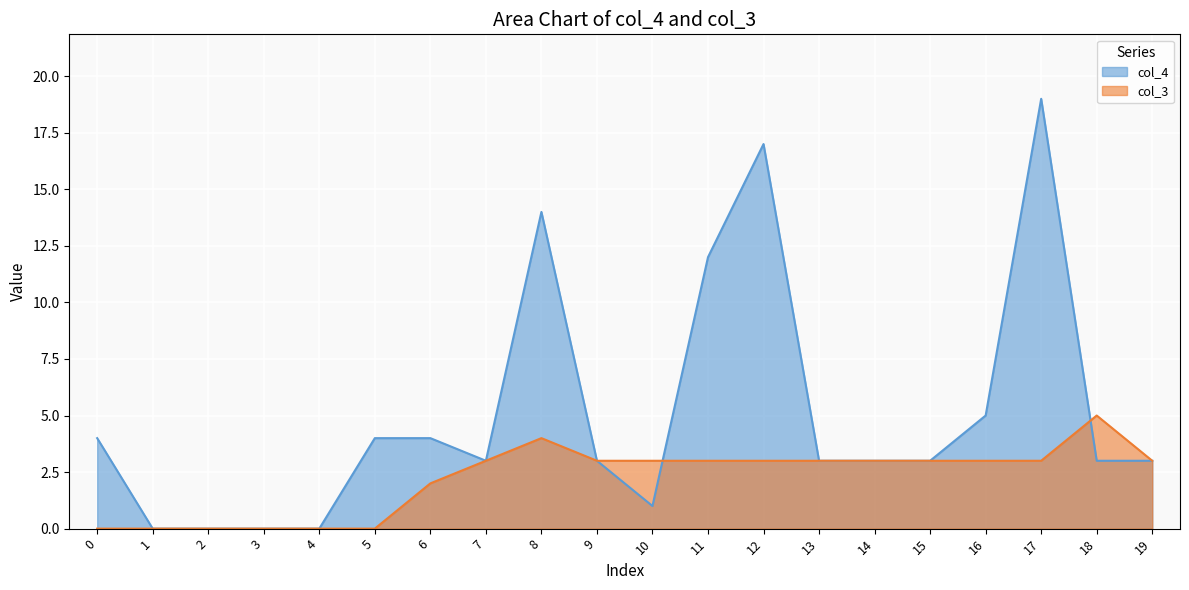

How many lines are shown in the chart?

2